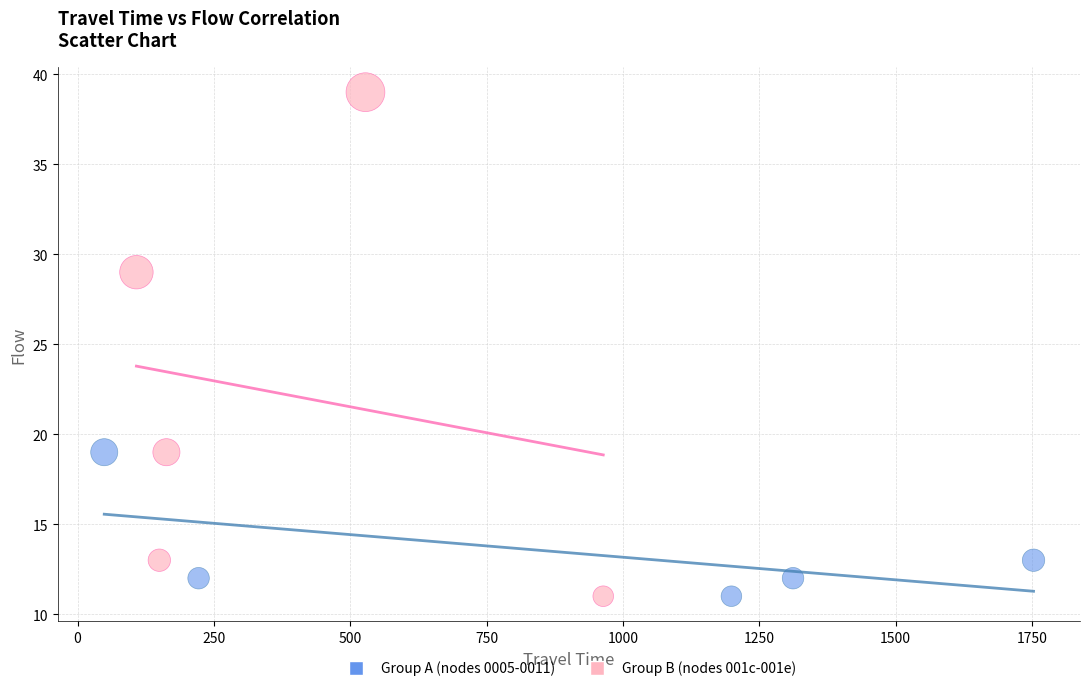

Which series contains the highest Y value?

Group B (nodes 001c-001e)